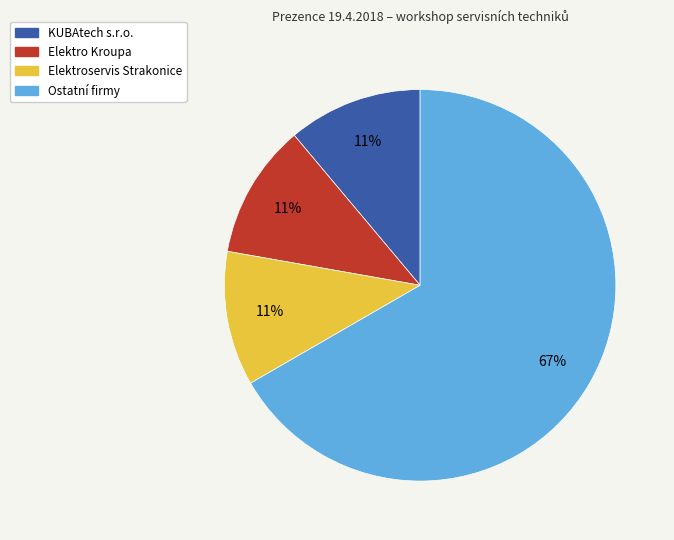

To the nearest percent, what is the average slice percentage?

25%